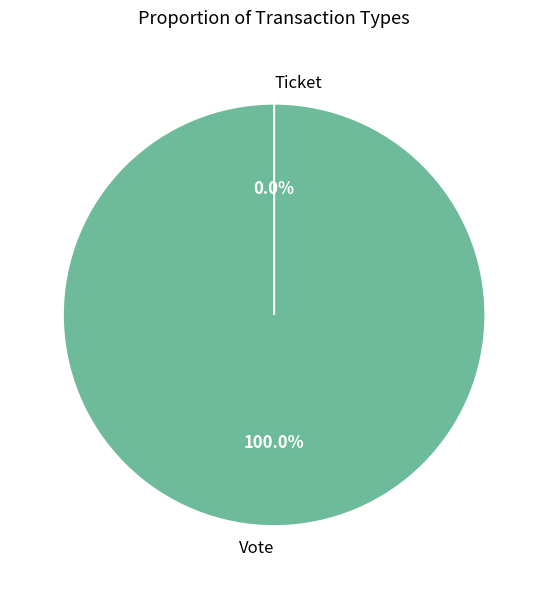

Is it true that Ticket is 14% of the pie?

False